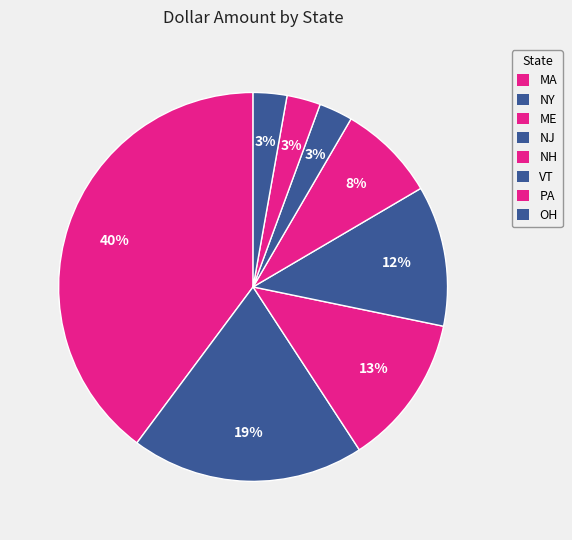

Does NY represent more than half of the total?

No